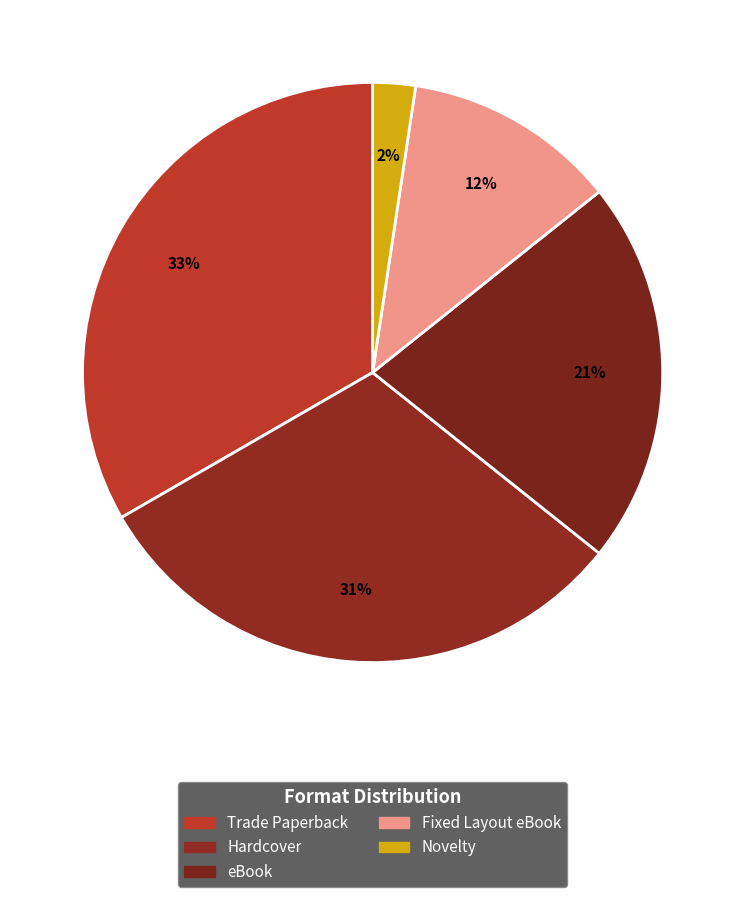

Rank the categories by value from highest to lowest.

Trade Paperback, Hardcover, eBook, Fixed Layout eBook, Novelty